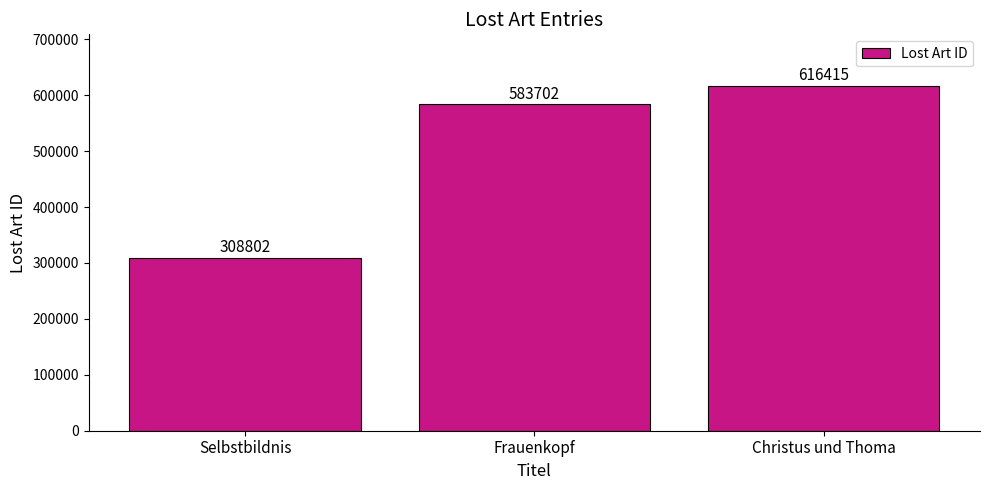

The value at Christus und Thoma is 428101. True or false?

False